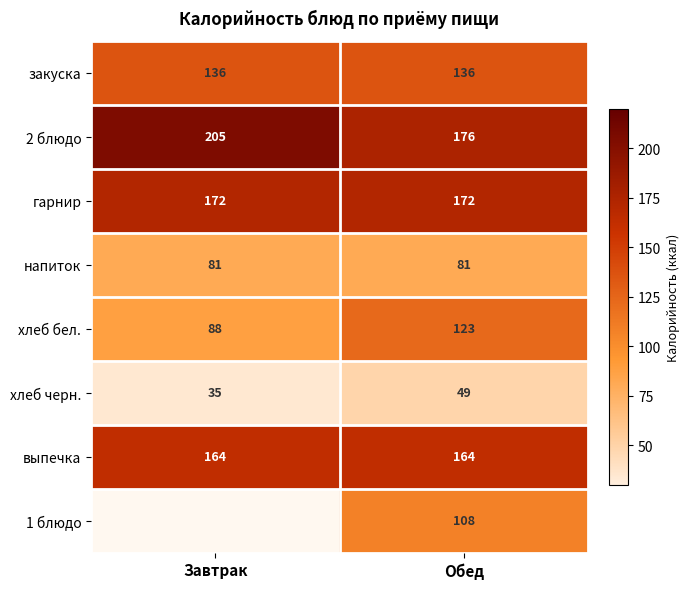

What is the spread (max minus min) of values at Обед?

127